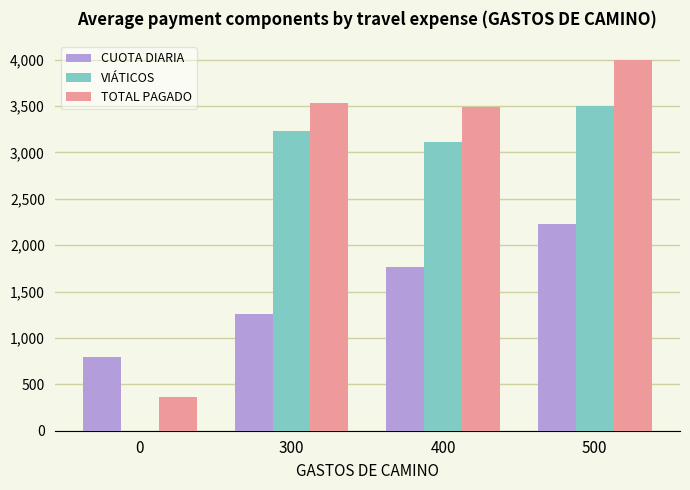

Which series has the largest total across all categories?

TOTAL PAGADO